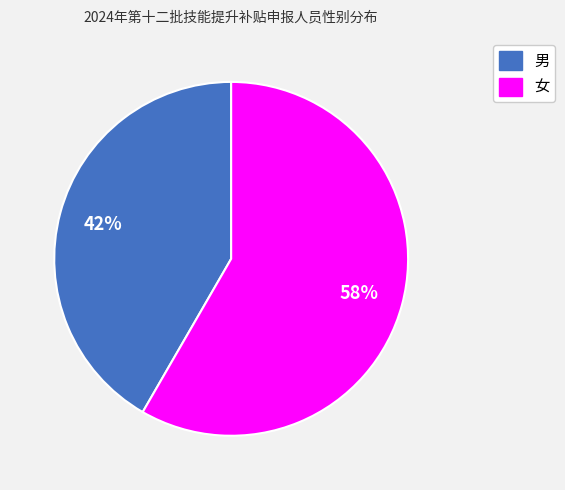

To the nearest percent, what percentage of the pie is 男?

42%